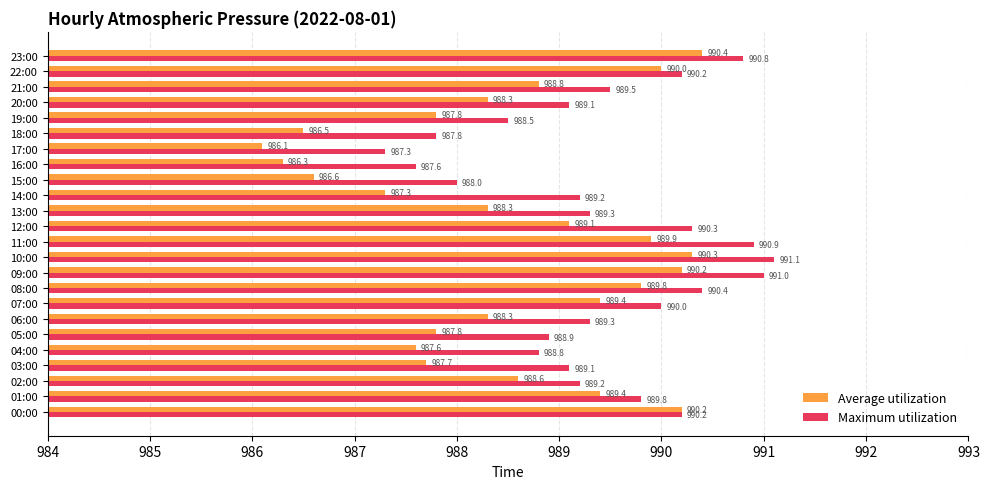

What is the minimum value shown in the chart?

986.1